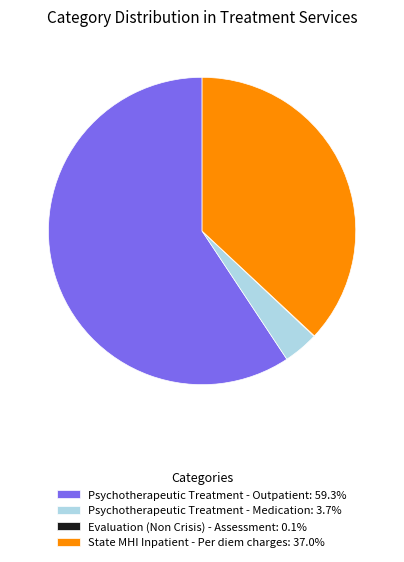

What is the majority slice?

Psychotherapeutic Treatment - Outpatient